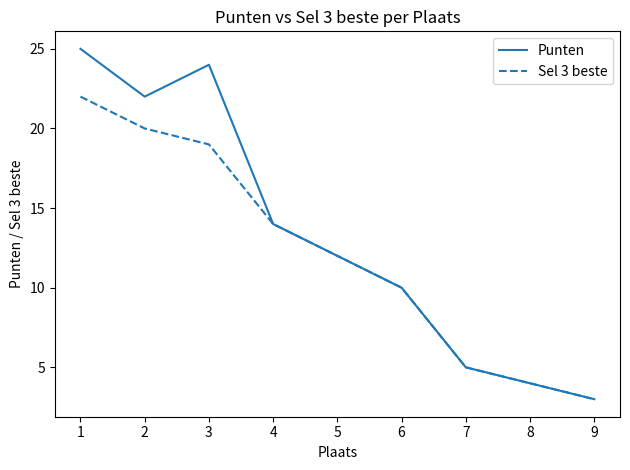

Is this an area chart (filled region under the line)?

No